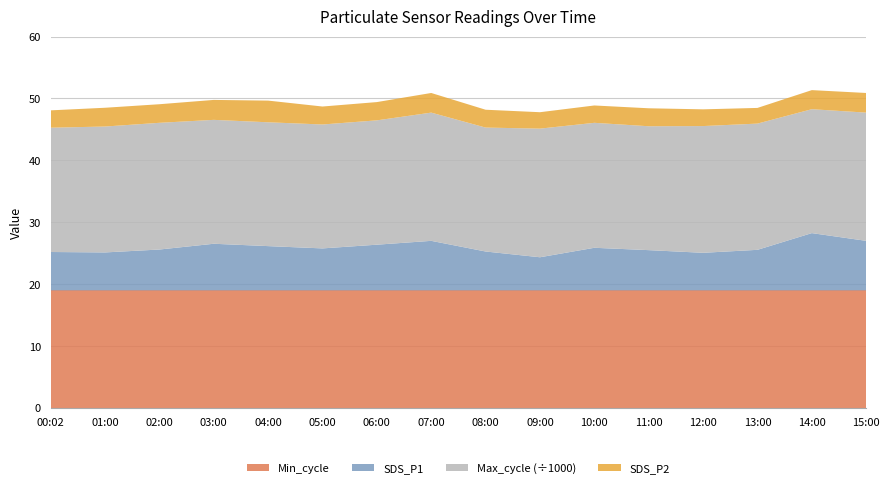

Reading right to left, what are all the values shown in this chart?

SDS_P1: 15:00=8.0	14:00=9.2	13:00=6.5	12:00=6.1	11:00=6.5	10:00=6.9	09:00=5.3	08:00=6.3	07:00=8.0	06:00=7.4	05:00=6.8	04:00=7.2	03:00=7.5	02:00=6.6	01:00=6.1	00:02=6.2
SDS_P2: 15:00=3.2	14:00=3.1	13:00=2.5	12:00=2.7	11:00=2.9	10:00=2.8	09:00=2.6	08:00=2.9	07:00=3.2	06:00=3.0	05:00=2.9	04:00=3.5	03:00=3.2	02:00=3.0	01:00=3.0	00:02=2.8
Min_cycle: 15:00=19.0	14:00=19.0	13:00=19.0	12:00=19.0	11:00=19.0	10:00=19.0	09:00=19.0	08:00=19.0	07:00=19.0	06:00=19.0	05:00=19.0	04:00=19.0	03:00=19.0	02:00=19.0	01:00=19.0	00:02=19.0
Max_cycle: 15:00=20710.0	14:00=20011.0	13:00=20386.0	12:00=20468.0	11:00=20009.0	10:00=20182.0	09:00=20774.0	08:00=20014.0	07:00=20710.0	06:00=20080.0	05:00=20013.0	04:00=19998.0	03:00=20010.0	02:00=20463.0	01:00=20333.0	00:02=20073.0